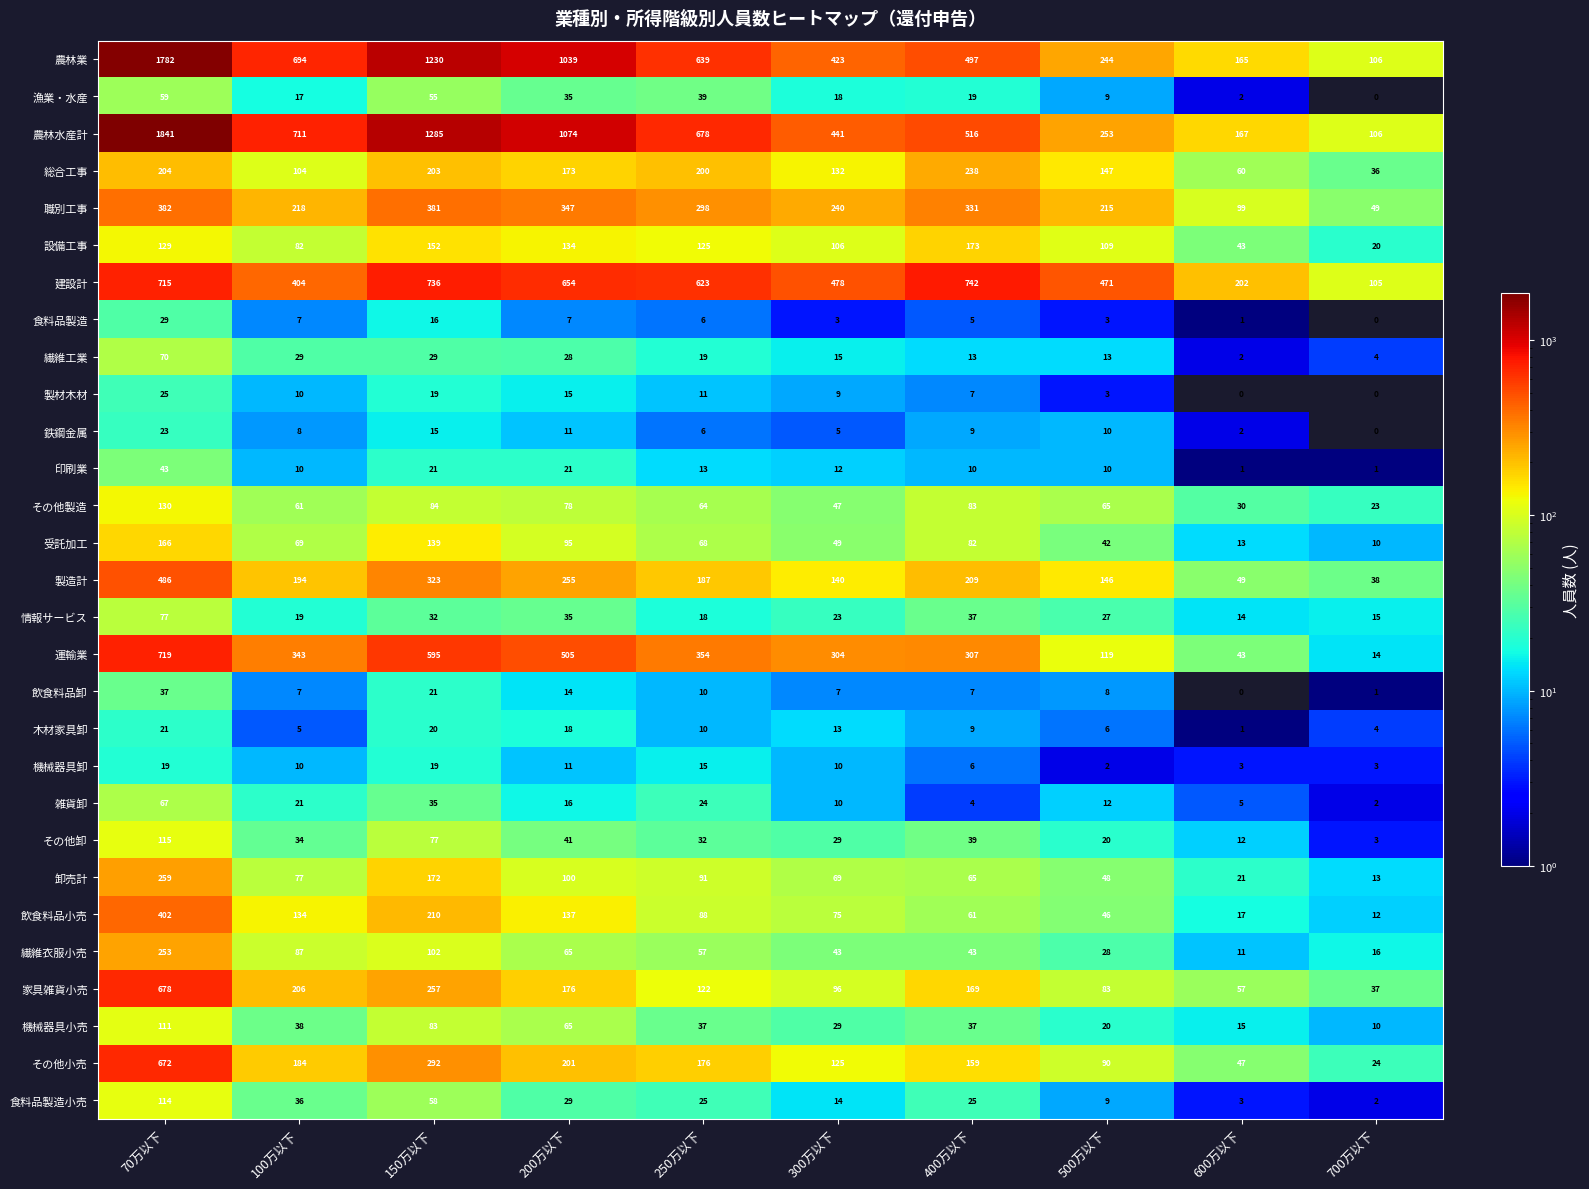

At which label does 雑貨卸 reach its peak?

70万以下